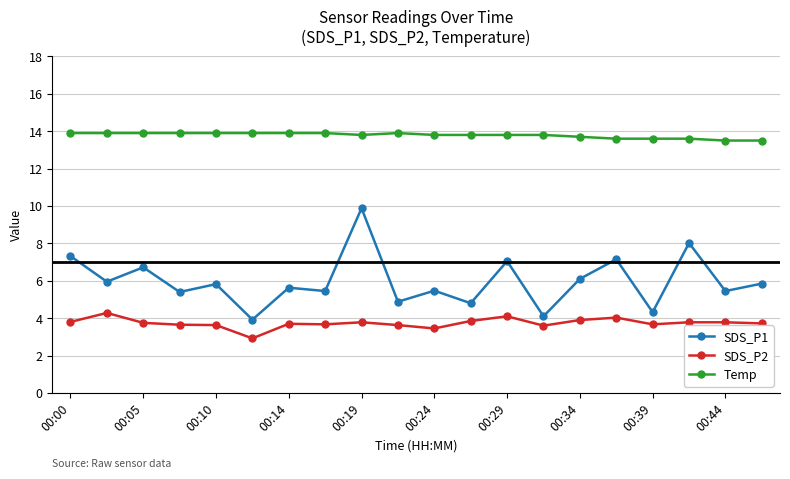

What is the minimum value for SDS_P1?

3.9